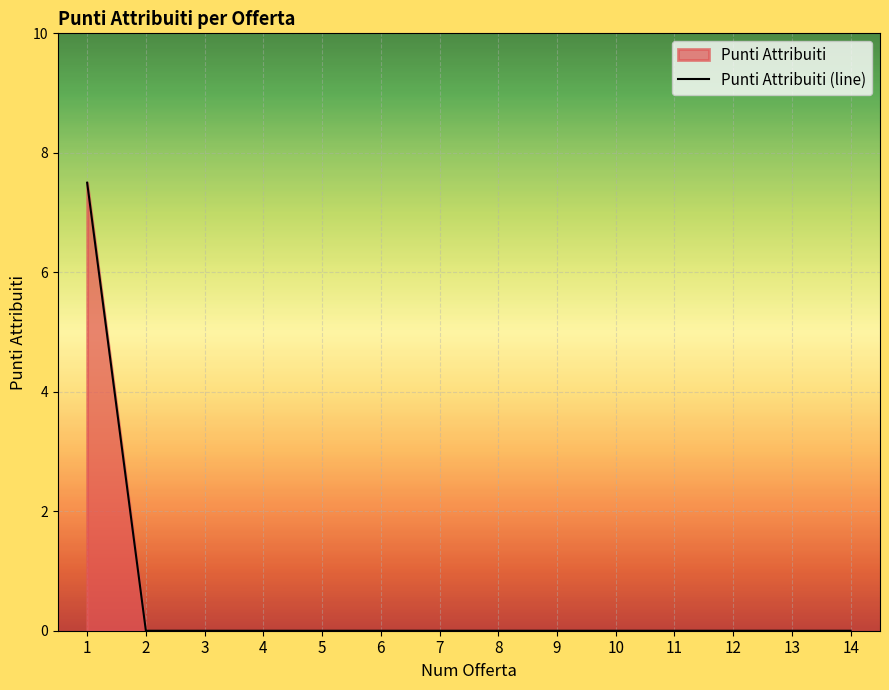

What is the change in value from 1 to 2?

-7.5